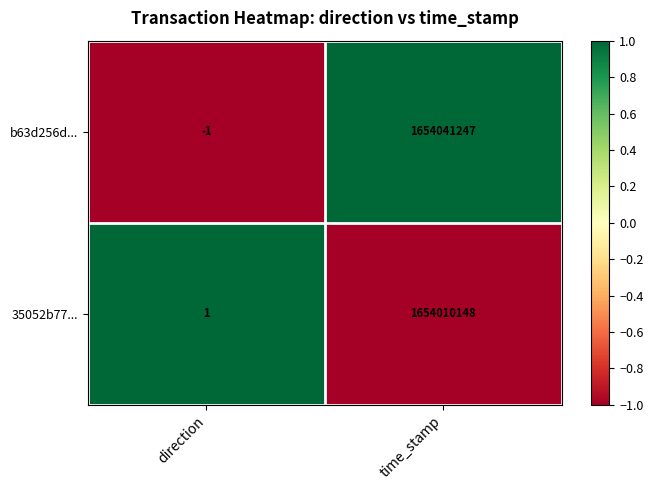

Reading left to right, transcribe all the data shown in this chart.

b63d256d...: direction=-1	time_stamp=1654041247
35052b77...: direction=1	time_stamp=1654010148